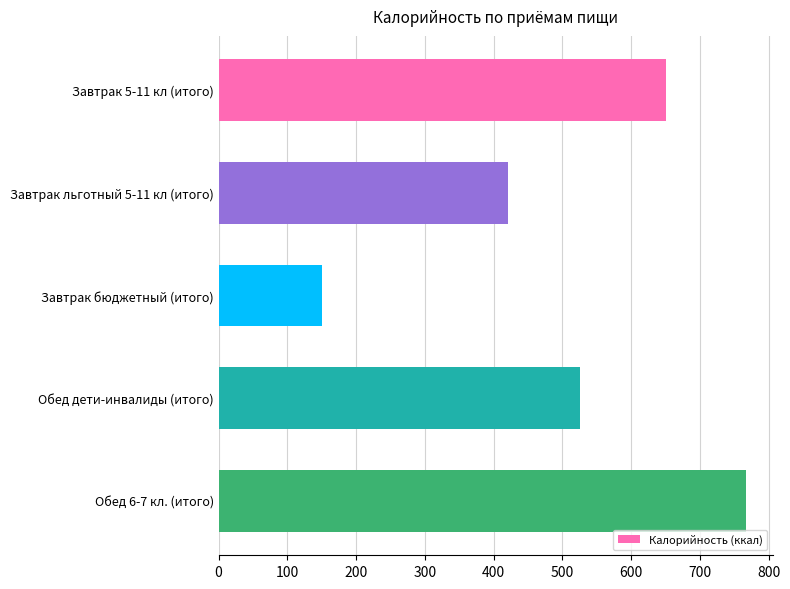

How many values are below 525?

2